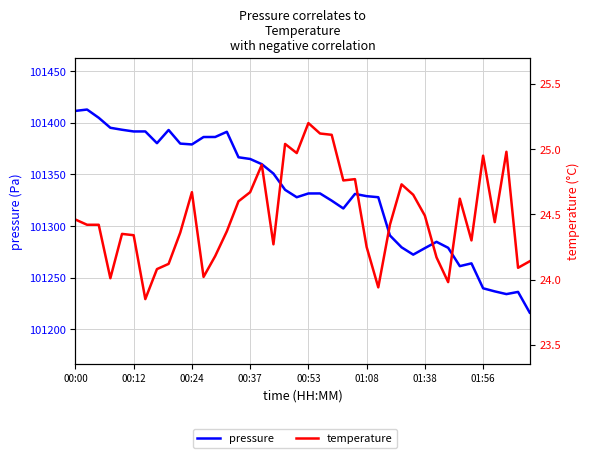

What is the difference between the temperature values at 28 and 25?

0.5